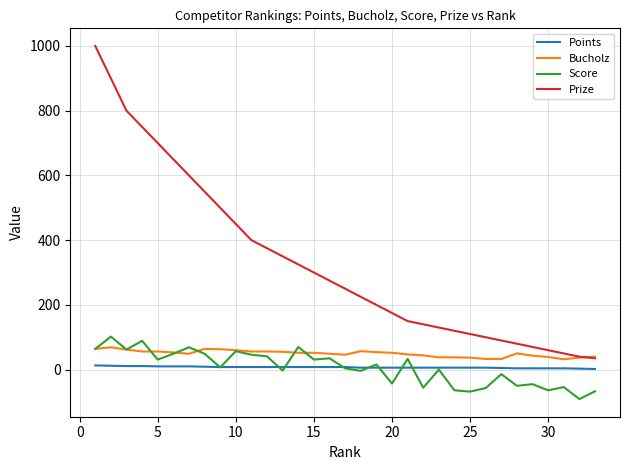

Which series has the widest spread of values?

Prize